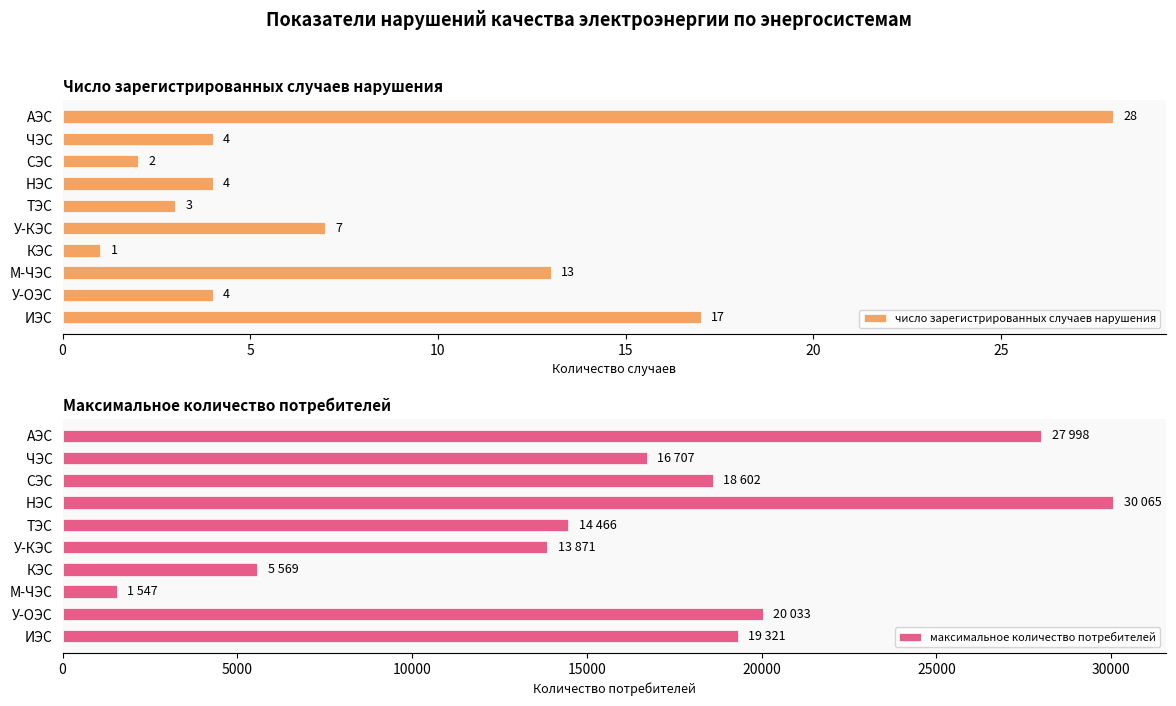

What is the value of the число зарегистрированных случаев нарушения bar at the 4th from the left?

4